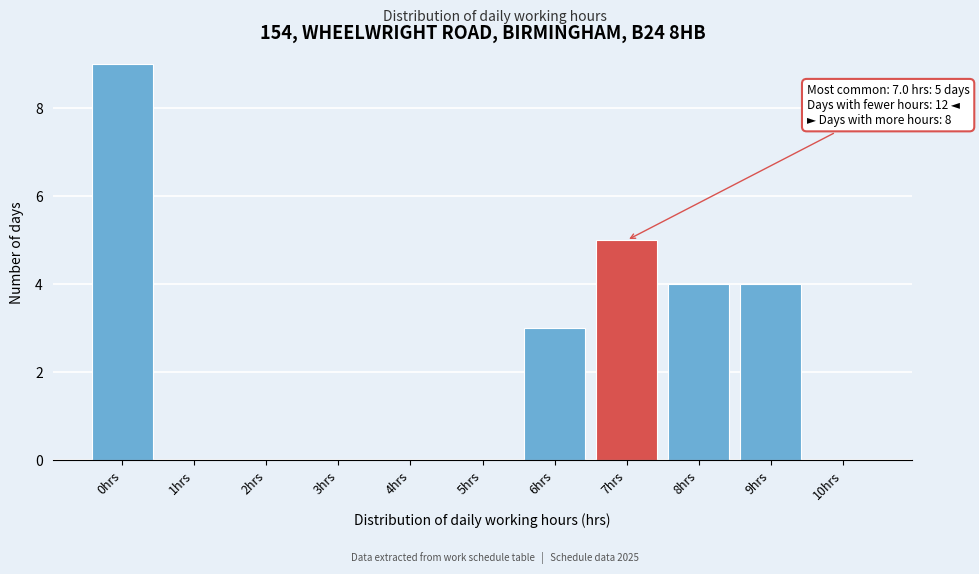

Reading left to right, what are all the values shown in this chart?

0hrs=9	1hrs=0	2hrs=0	3hrs=0	4hrs=0	5hrs=0	6hrs=3	7hrs=5	8hrs=4	9hrs=4	10hrs=0